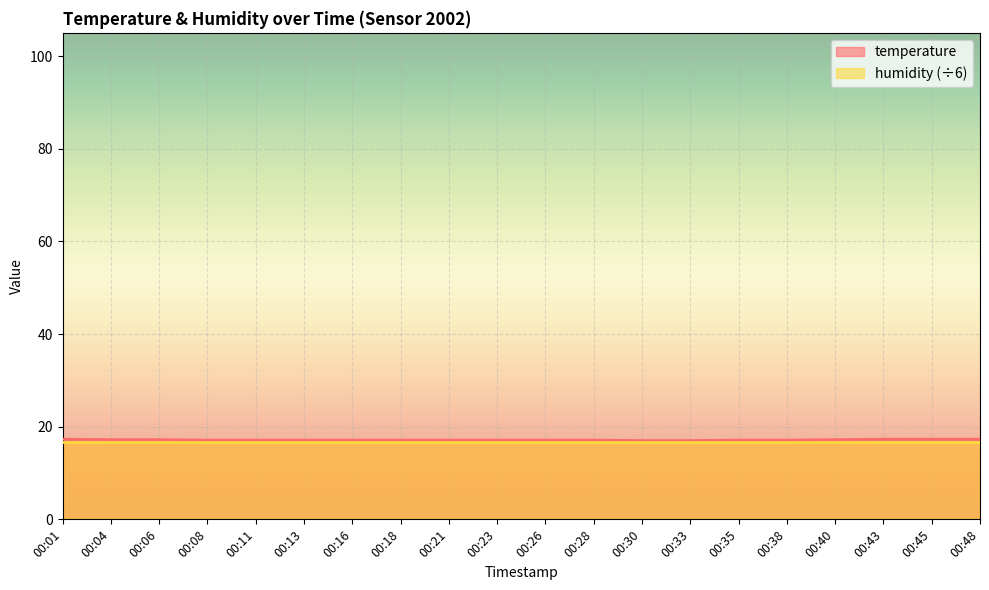

What is the value of the 9th point from the left?

17.1